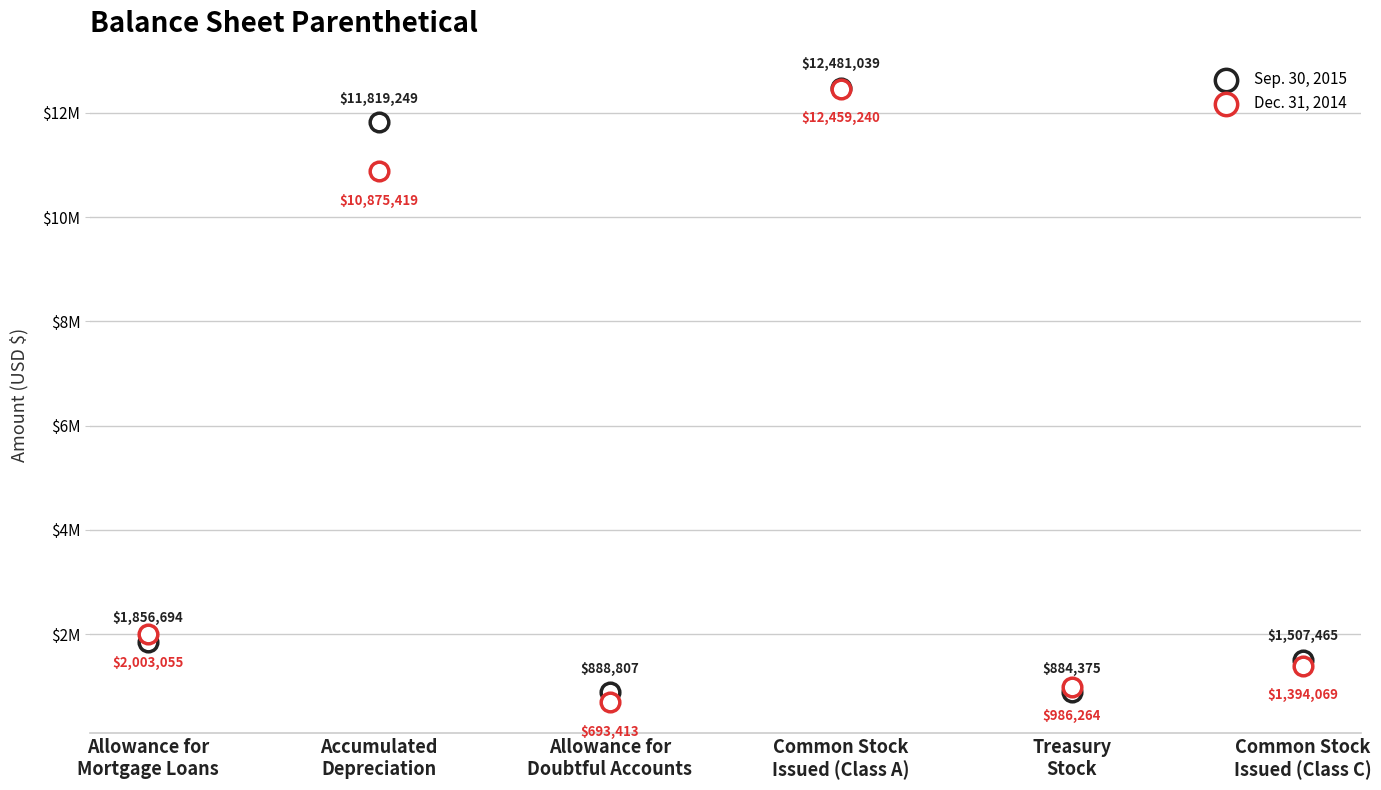

Which series contains the lowest Y value?

Dec. 31, 2014